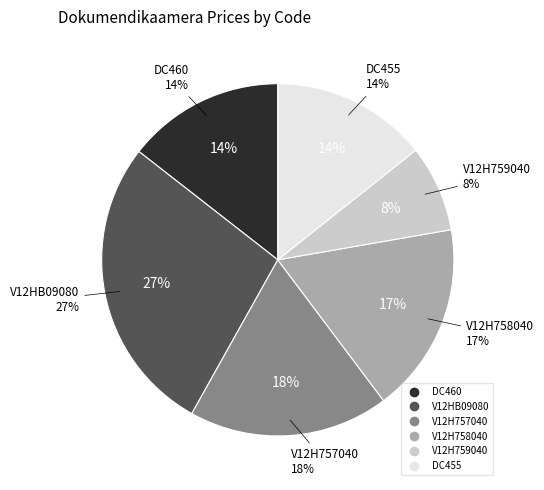

Do DC455 and V12HB09080 together represent more than half of the pie?

No